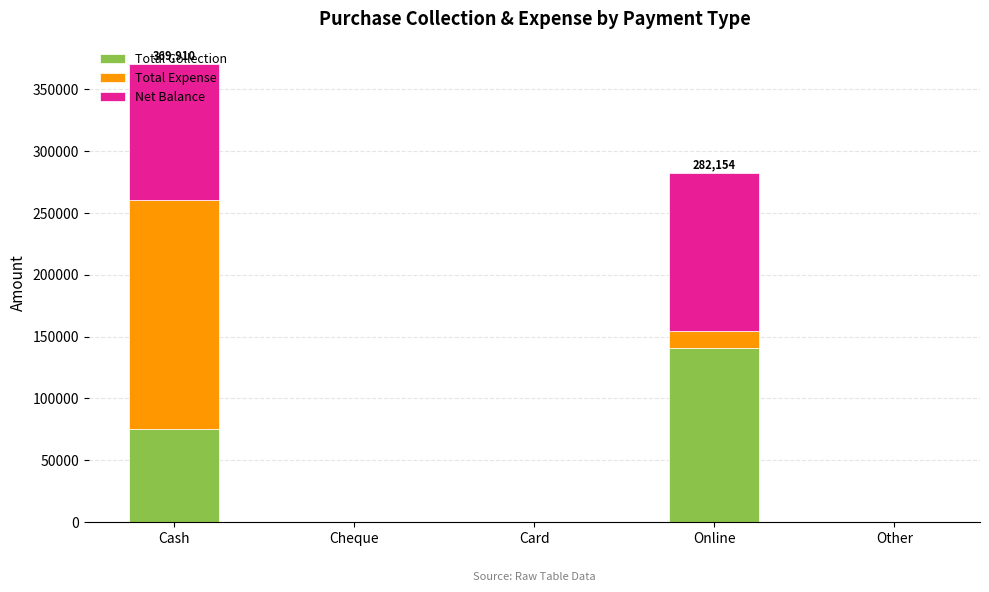

At which category is the sum across all series the highest?

Cash